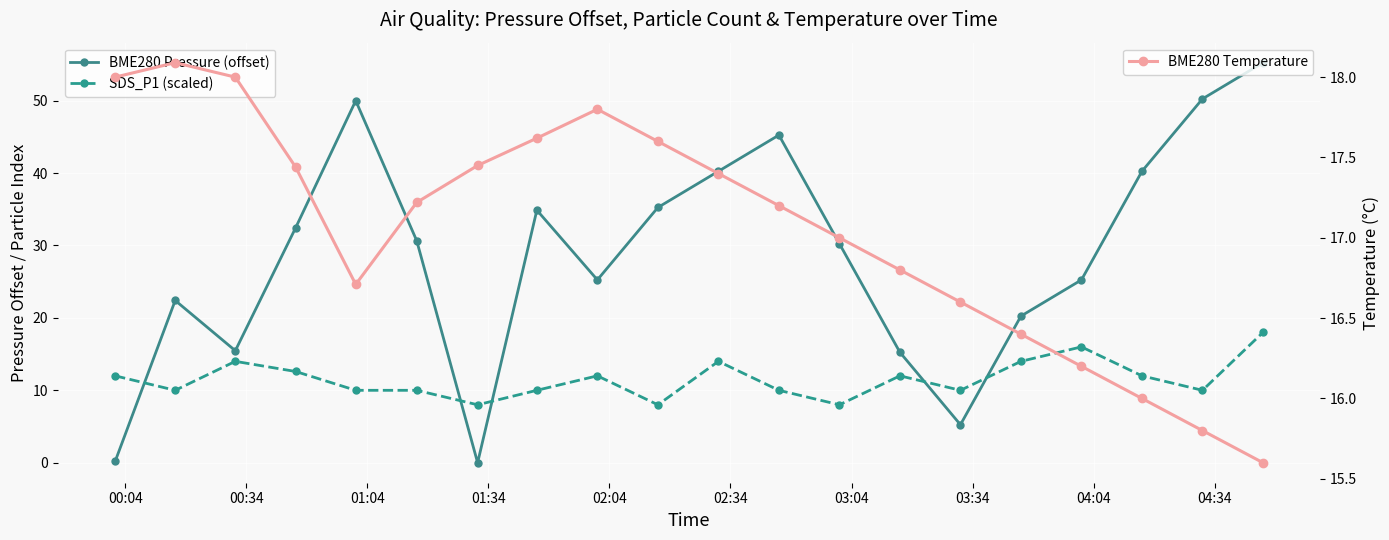

After their last crossing, which series has the higher values: BME280 Pressure (offset) or BME280 Temperature?

BME280 Pressure (offset)